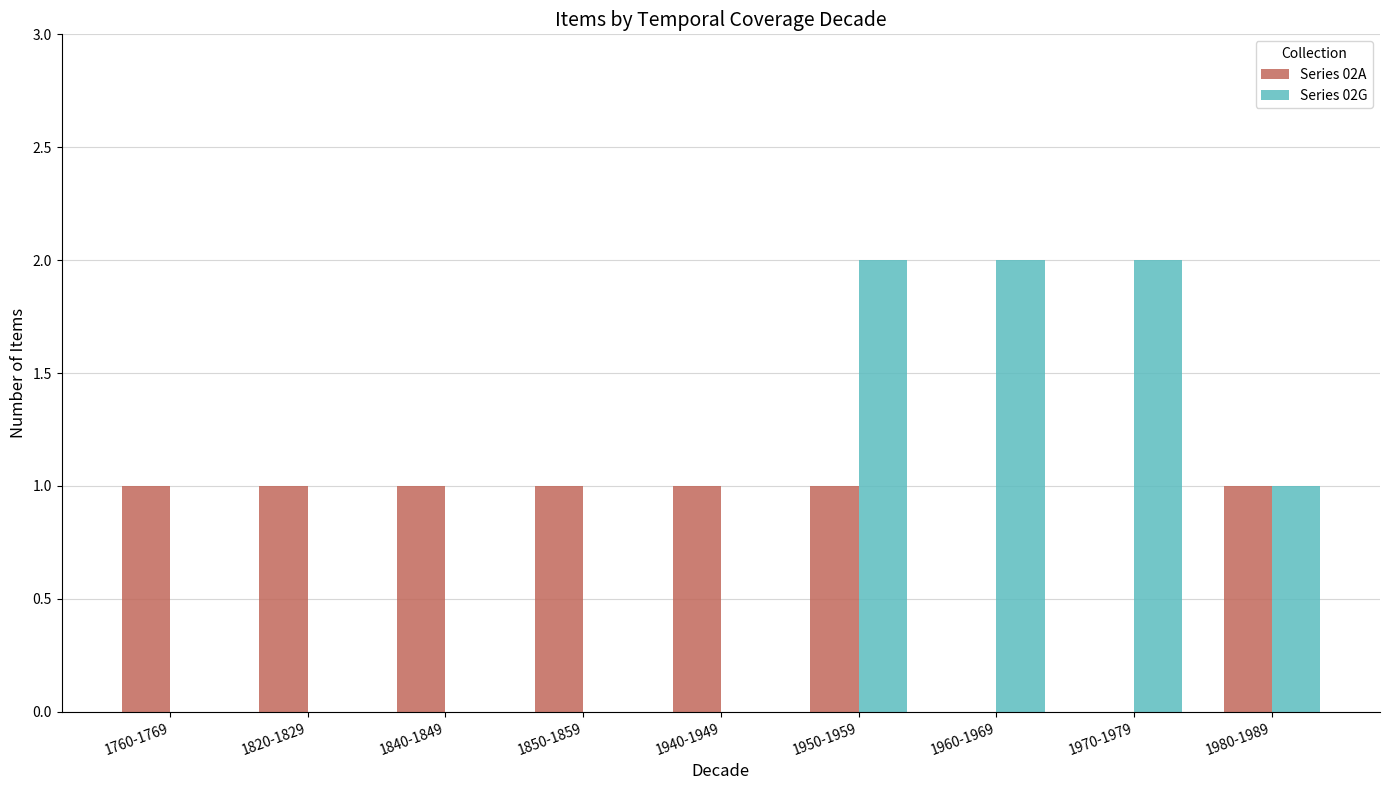

Which series changed the most between 1840-1849 and 1960-1969?

Series 02G